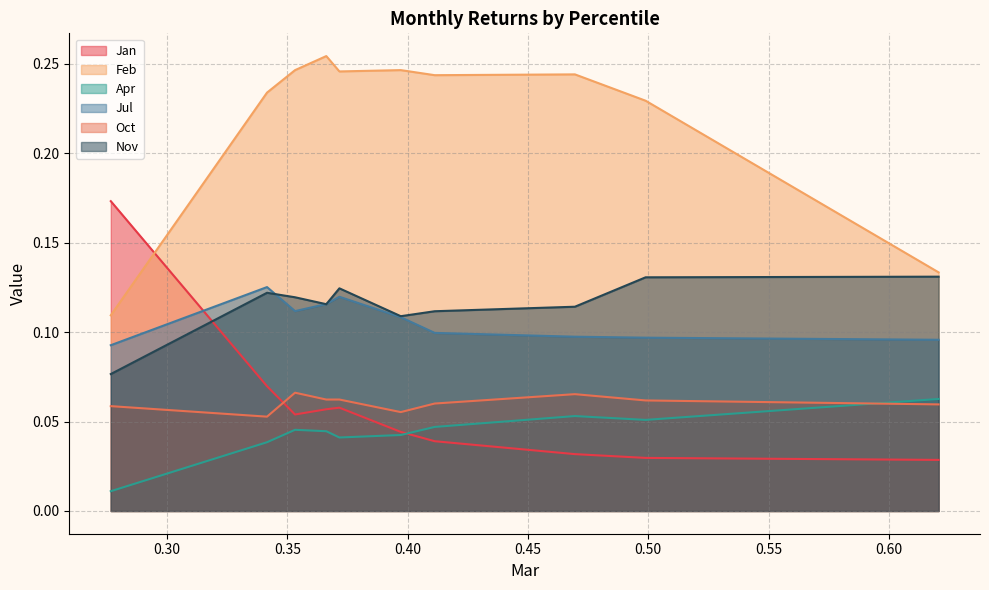

Between pct25 and pct65, which is larger?

pct25